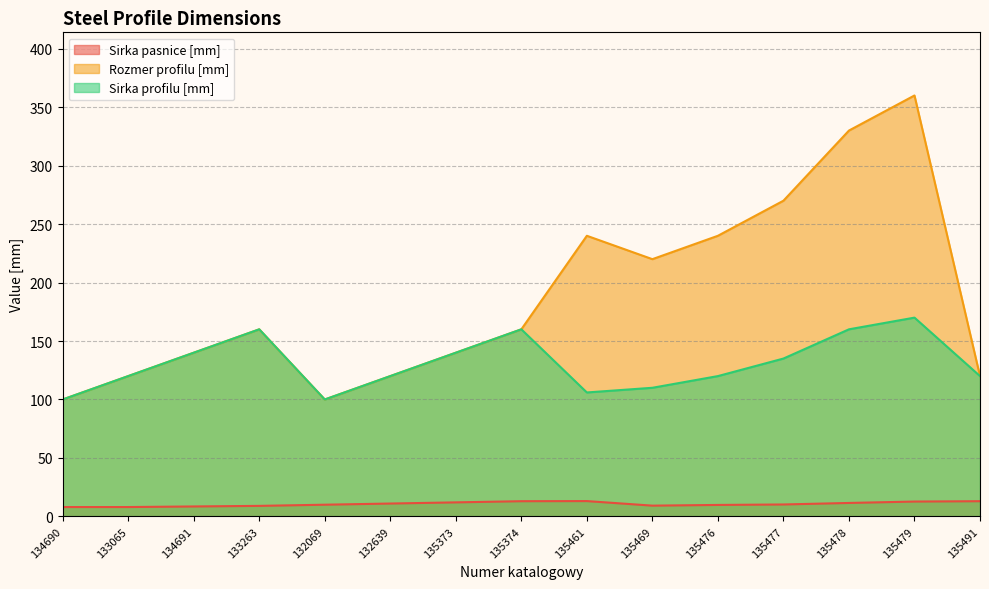

Where is the first local maximum for Sirka pasnice [mm]?

135461